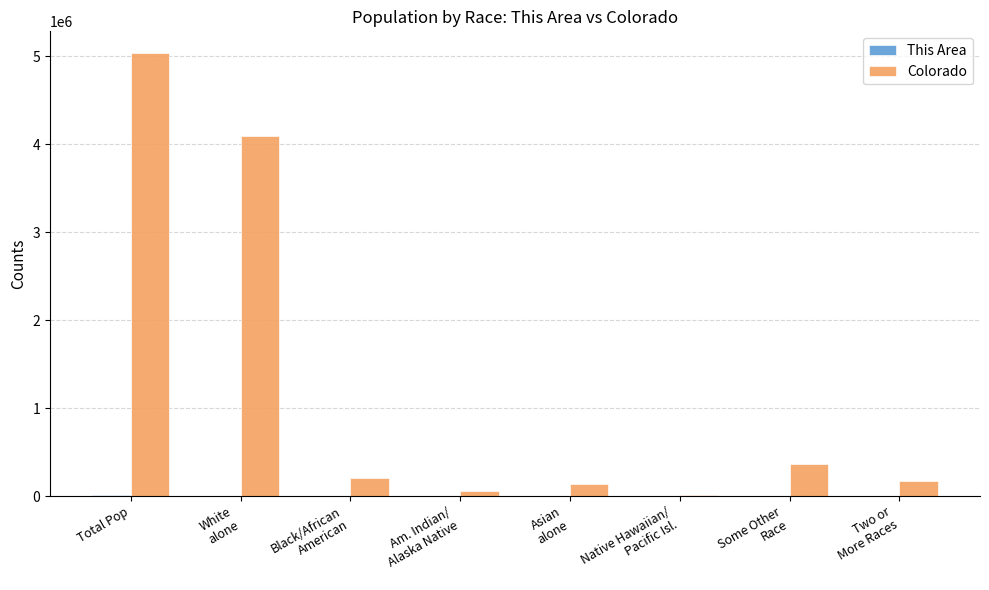

At which category is the sum across all series the highest?

Total Pop